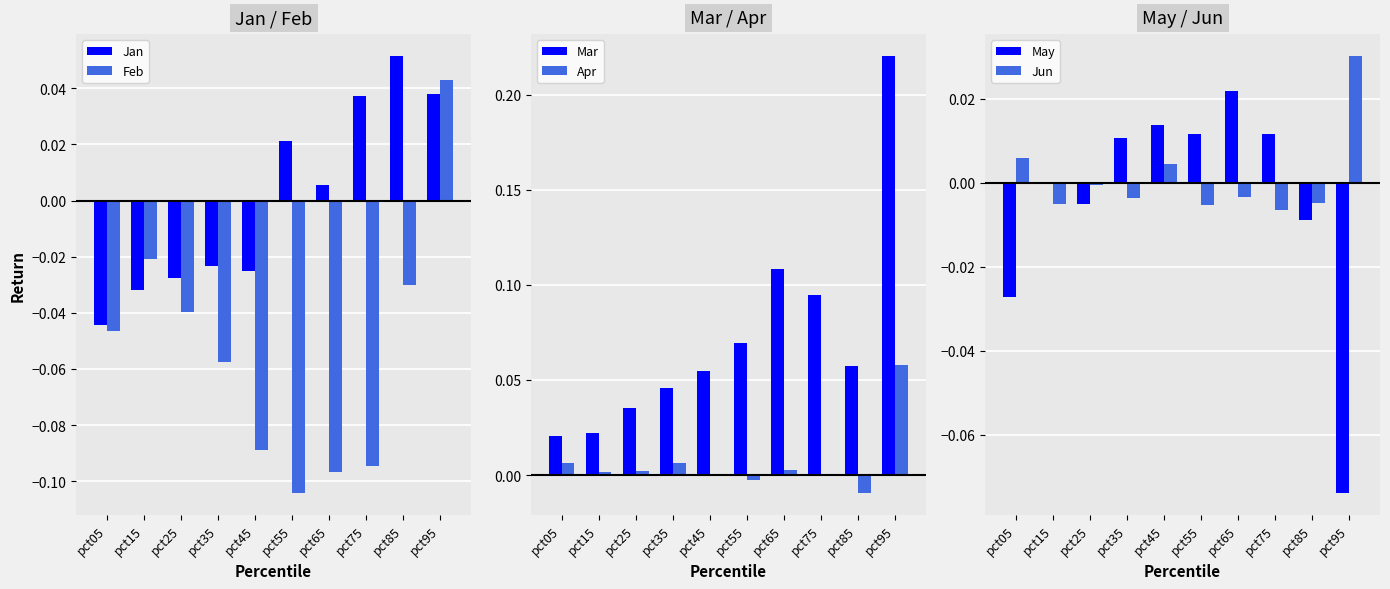

What is the difference between the maximum and minimum values in the Jan series?

0.1